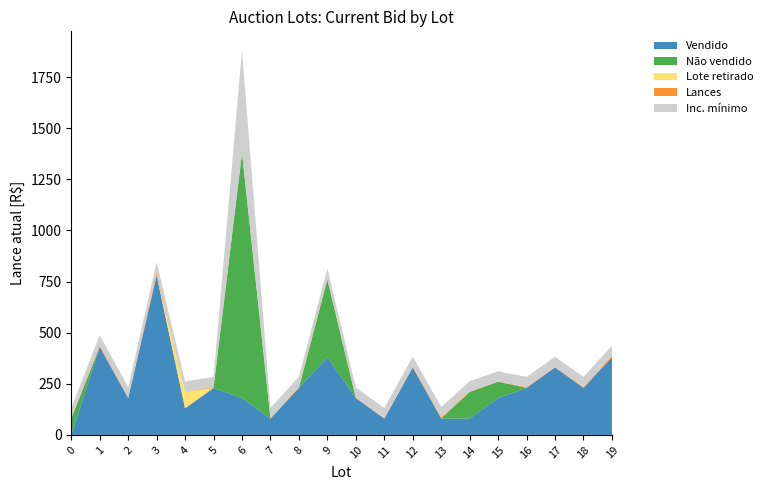

At which category is the sum across all series the highest?

6